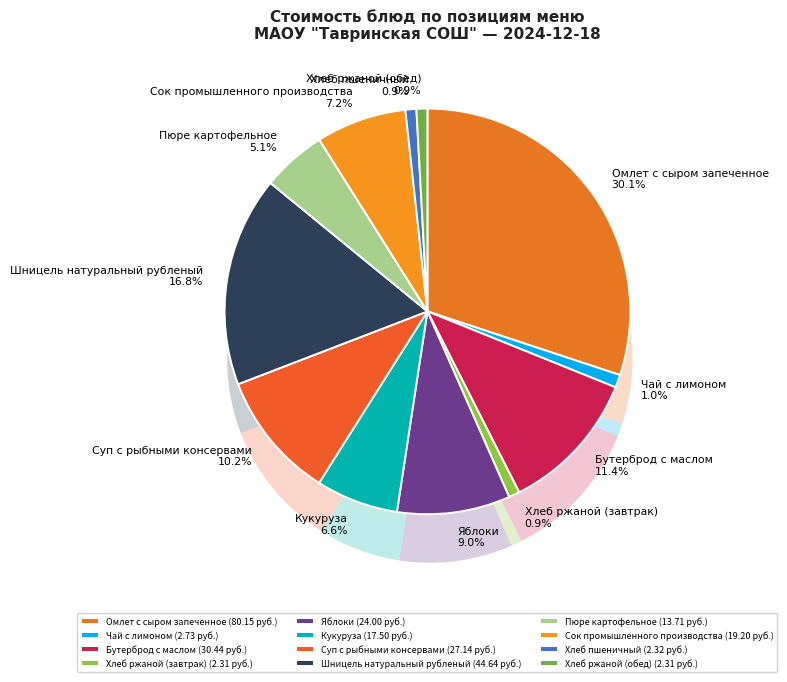

Which category has the smallest portion of the pie?

Хлеб ржаной (завтрак)